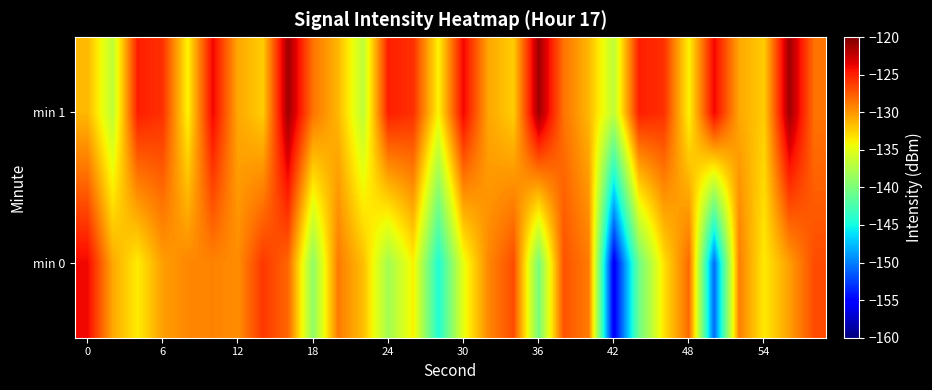

Which series has the largest range (max minus min)?

min 0